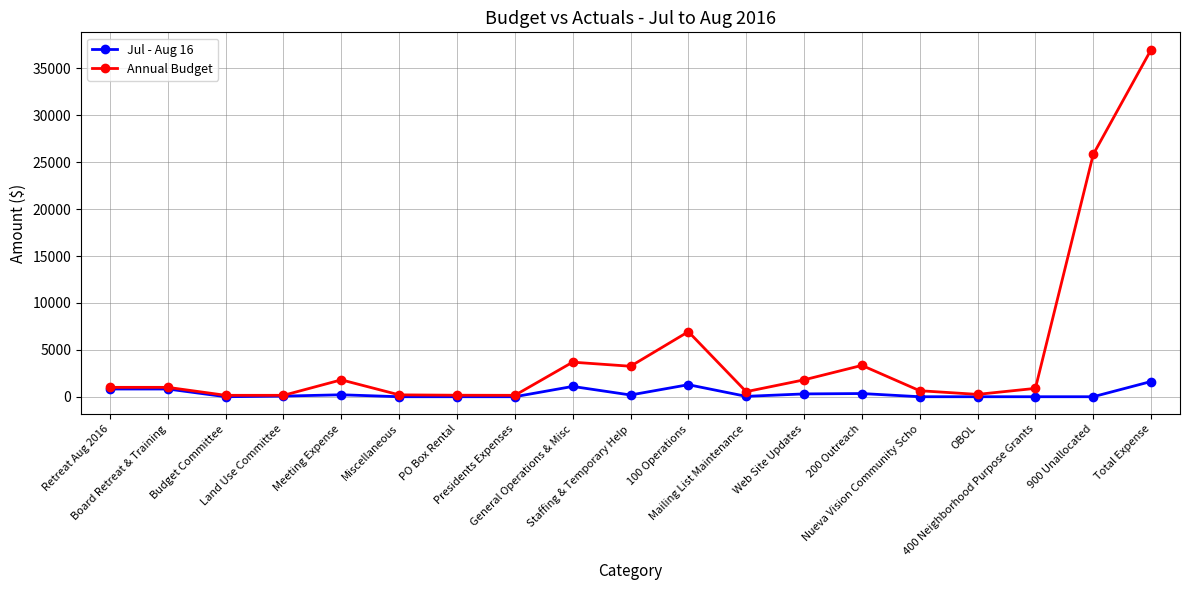

What is the value of the Jul - Aug 16 point at the 1st from the left?

823.0